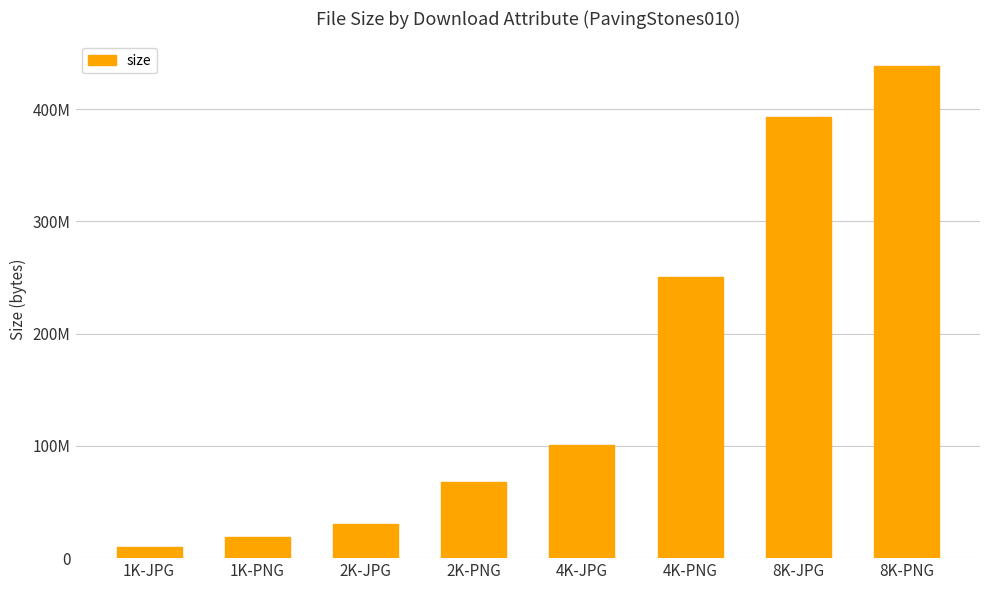

Does the chart contain any negative values?

No